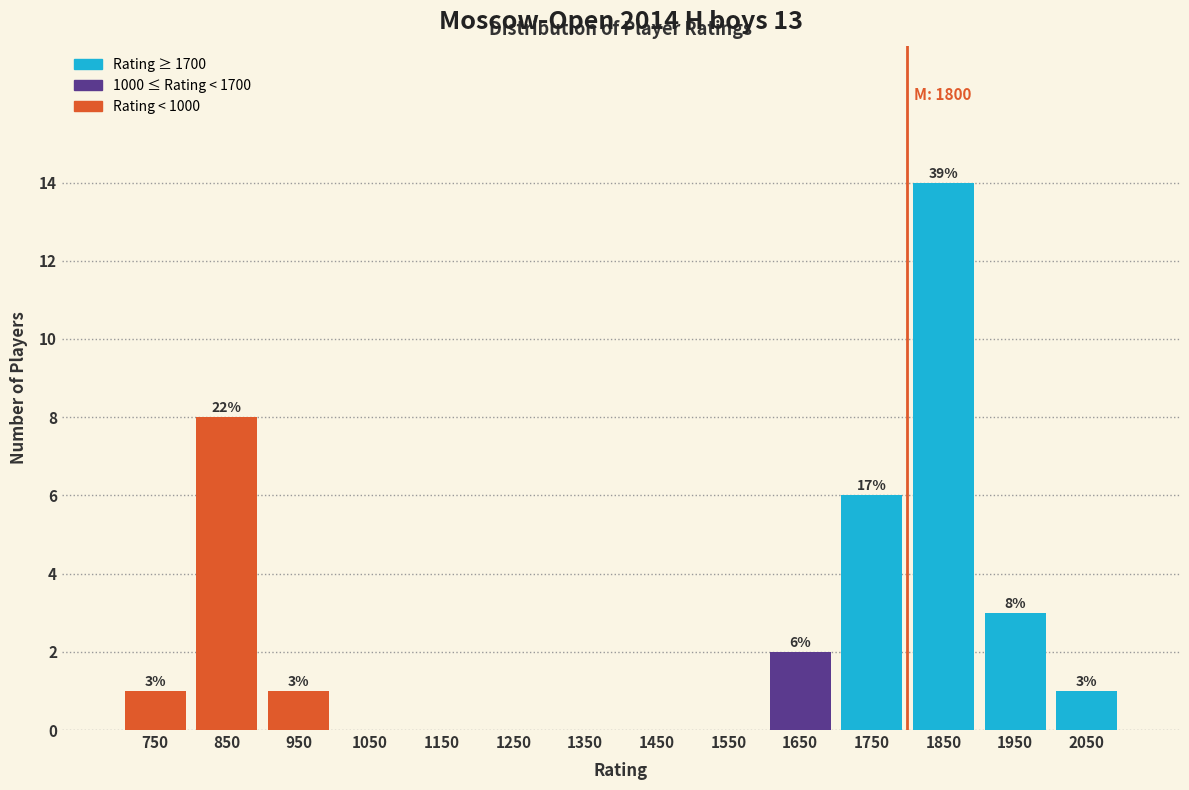

Which range on the x-axis has the tallest bar?

1800 to 1900